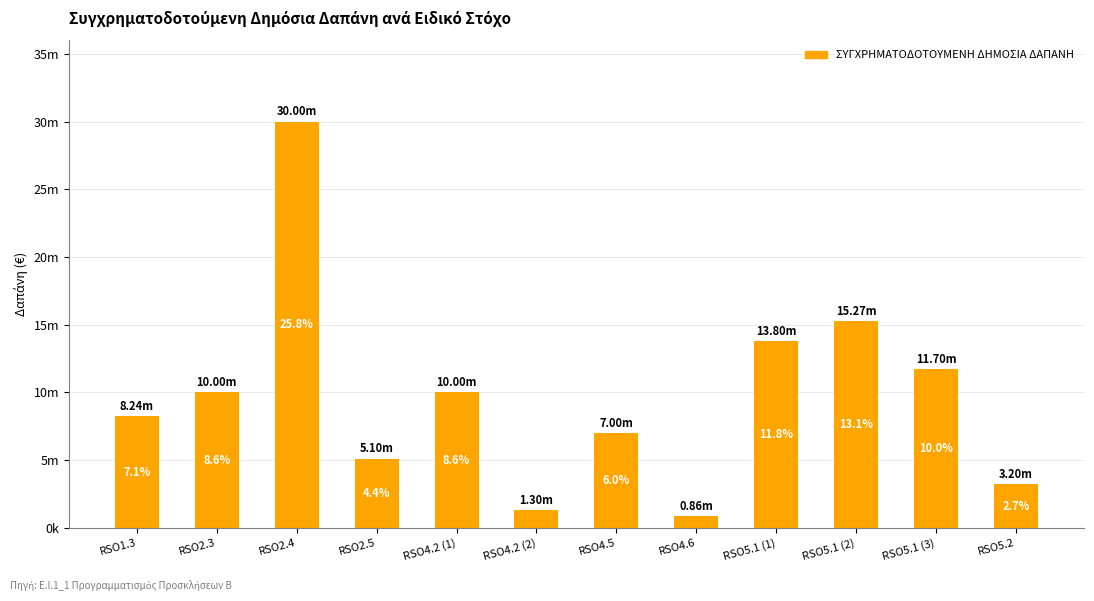

Does the chart contain any negative values?

No